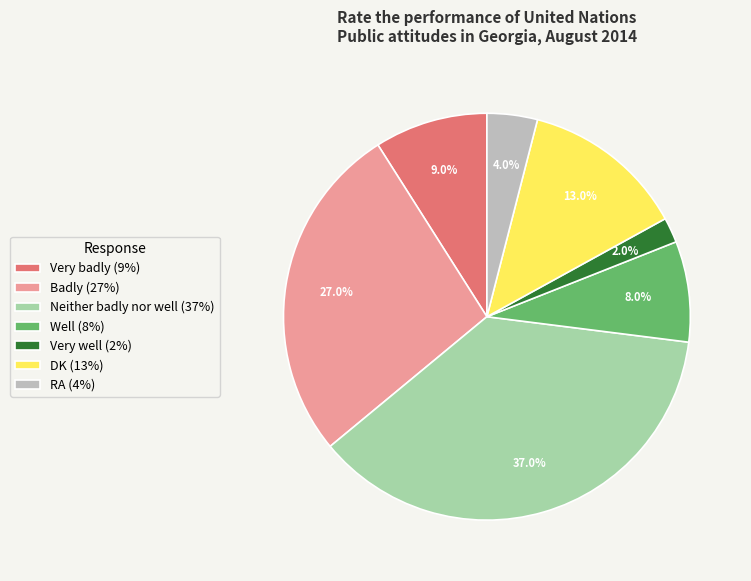

To the nearest percent, what percentage of the pie is Well?

8%